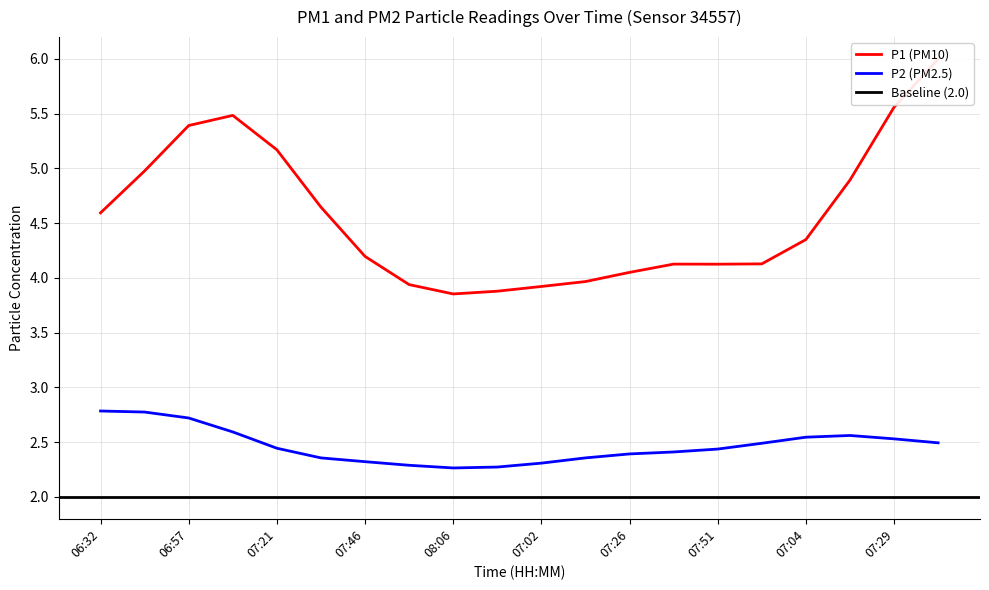

Is it true that P2 (PM2.5) equals 2.3 at 07:46?

True